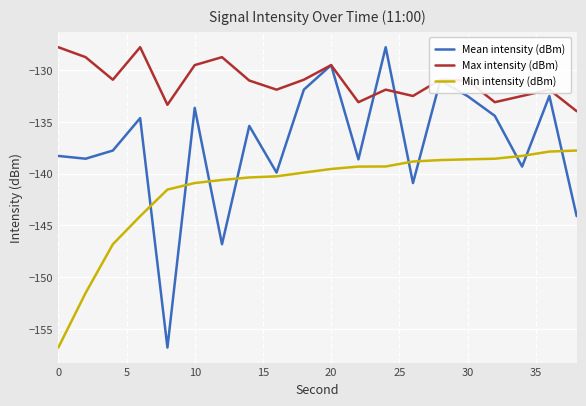

What is the sum of all Max intensity (dBm) values?

-2621.1